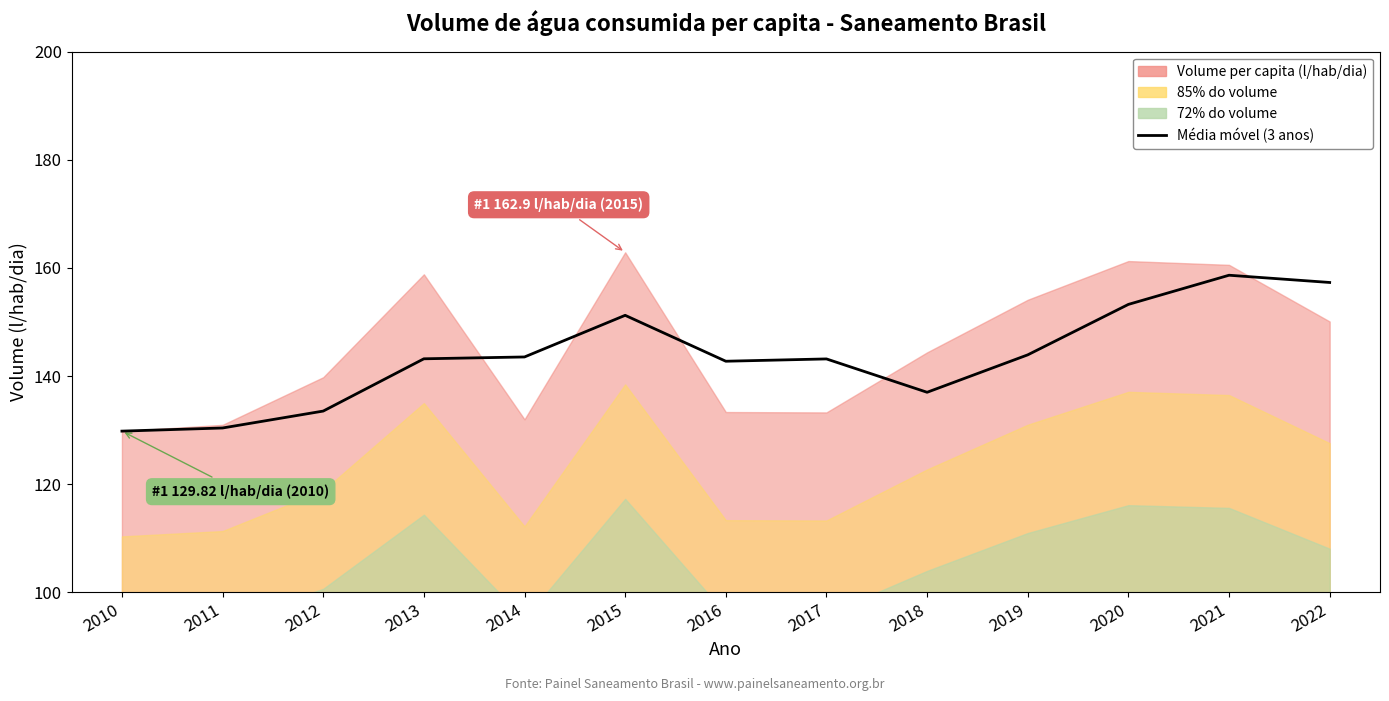

What is the difference between the maximum and minimum values?

28.8